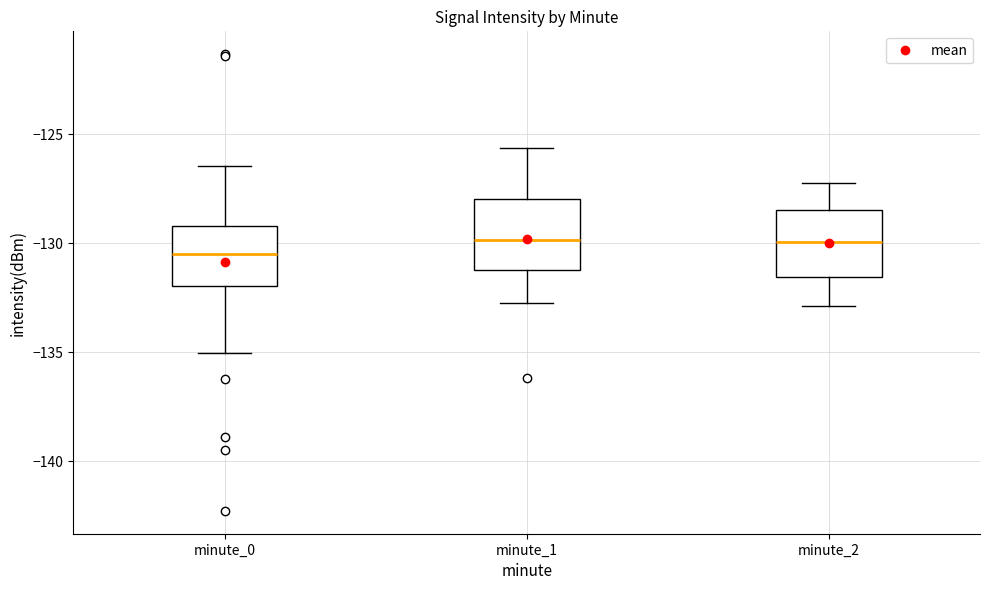

Reading left to right, transcribe this box plot: for each box, give where its median line is, the range the box spans, and where its two whiskers end, as read against the y-axis. The values are not printed on the chart, so give them approximately, as read against the axis.

minute_0: median -130.5, box -132.0 to -129.0, whiskers -135.0 to -126.5
minute_1: median -130.0, box -131.0 to -128.0, whiskers -132.5 to -125.5
minute_2: median -130.0, box -131.5 to -128.5, whiskers -133.0 to -127.0